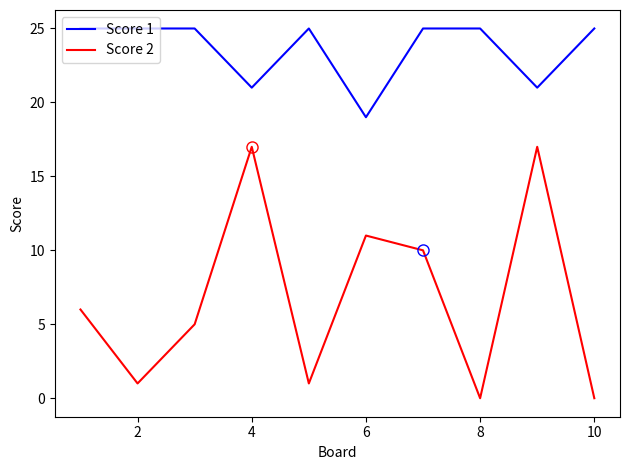

Rank the series by their maximum value, from lowest to highest.

Score 2, Score 1